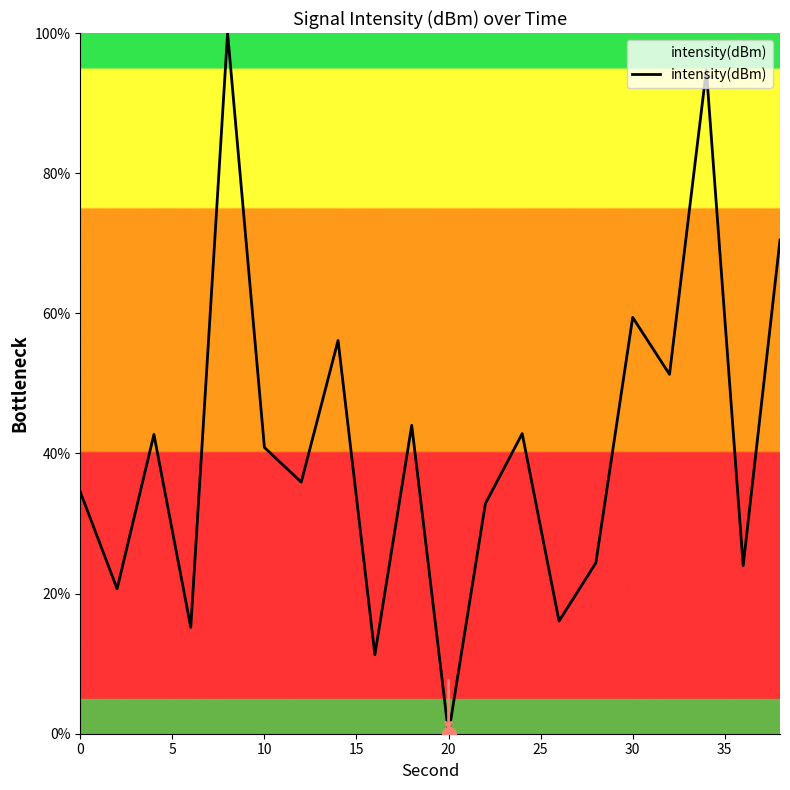

How many lines are shown in the chart?

1